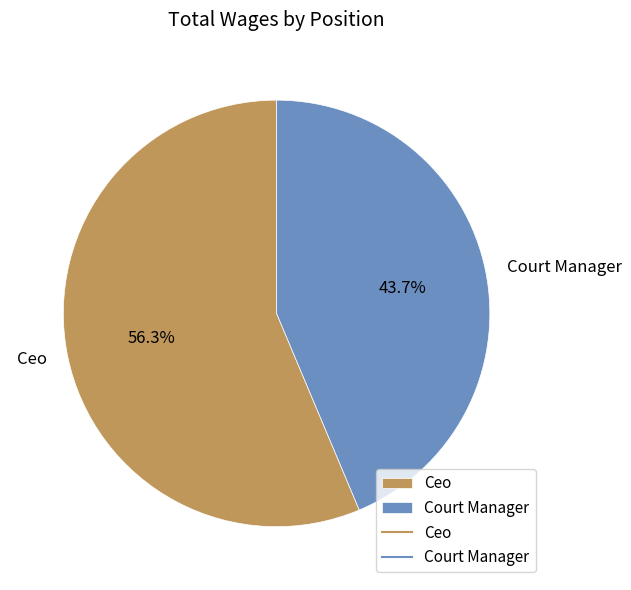

How many slices are in this pie chart?

2